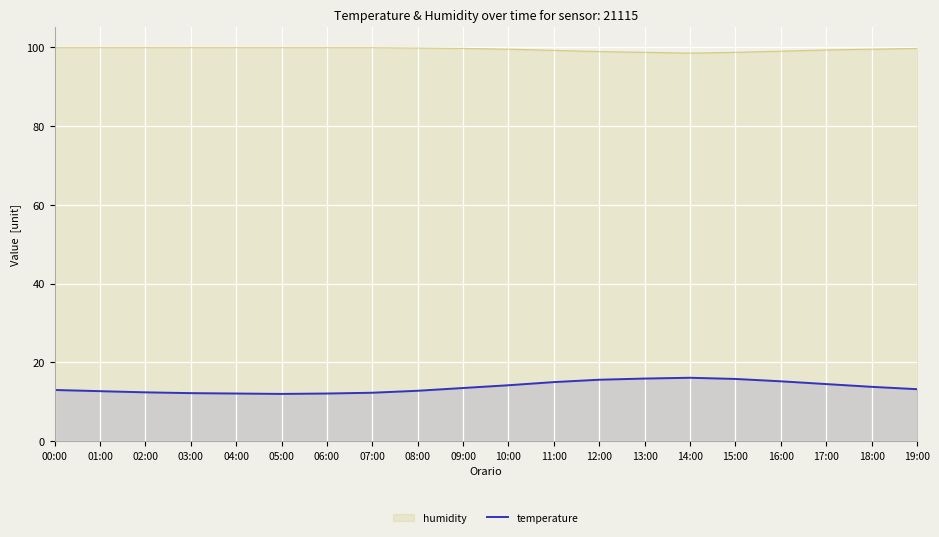

Which series has the widest spread of values?

temperature